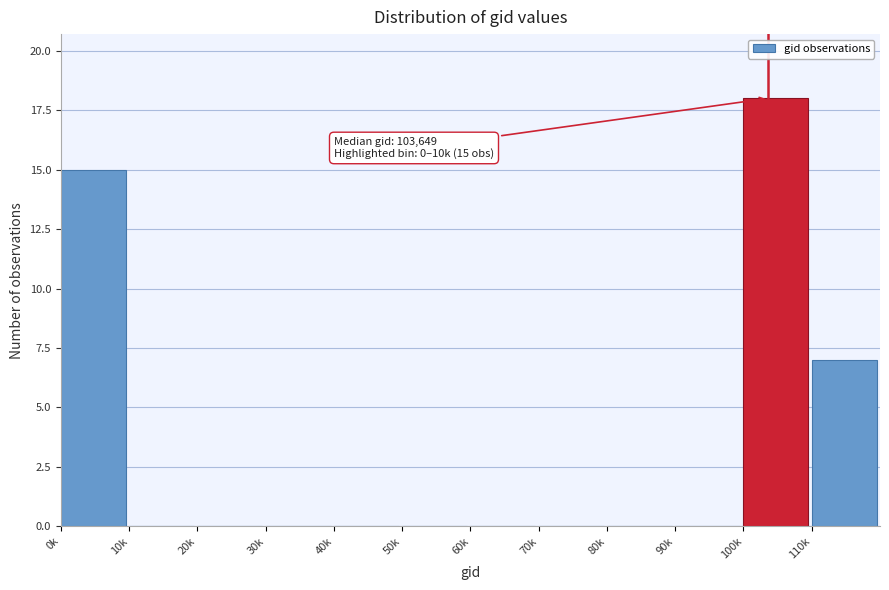

Reading left to right, transcribe all the data shown in this chart.

0k=15	10k=0	20k=0	30k=0	40k=0	50k=0	60k=0	70k=0	80k=0	90k=0	100k=18	110k=7